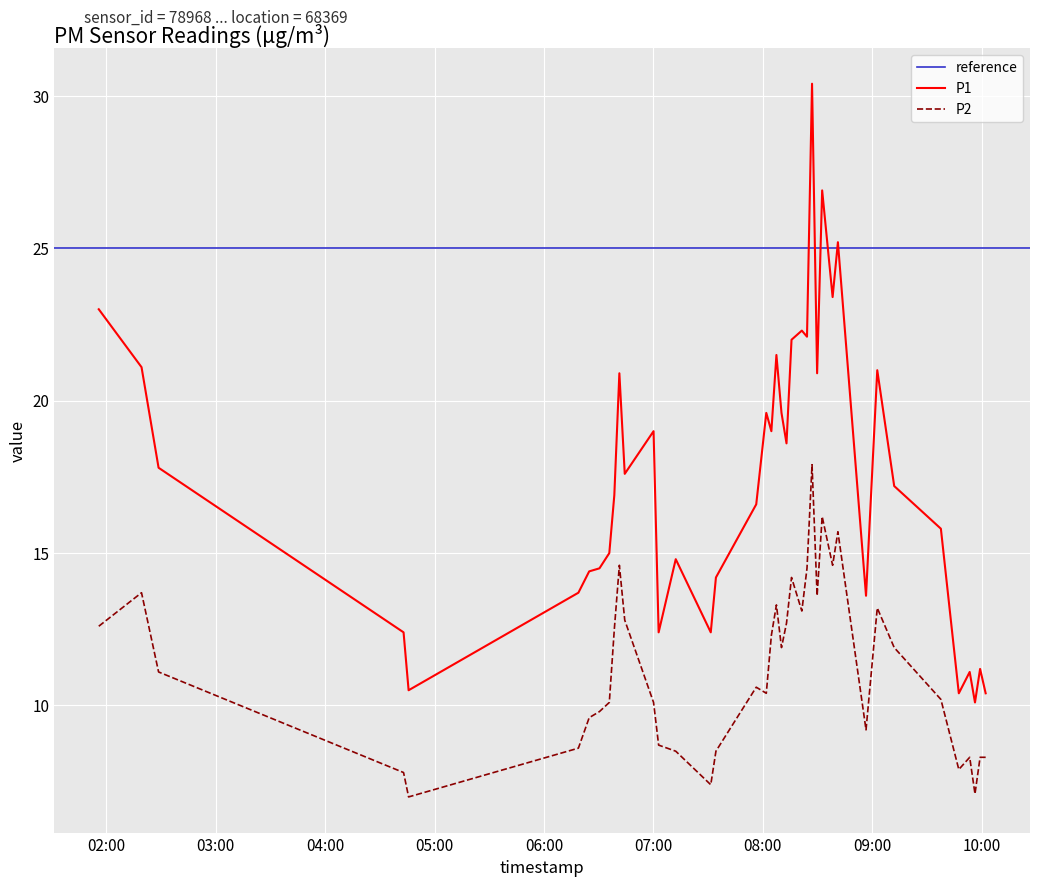

What is the lowest value of the P1 series?

10.1